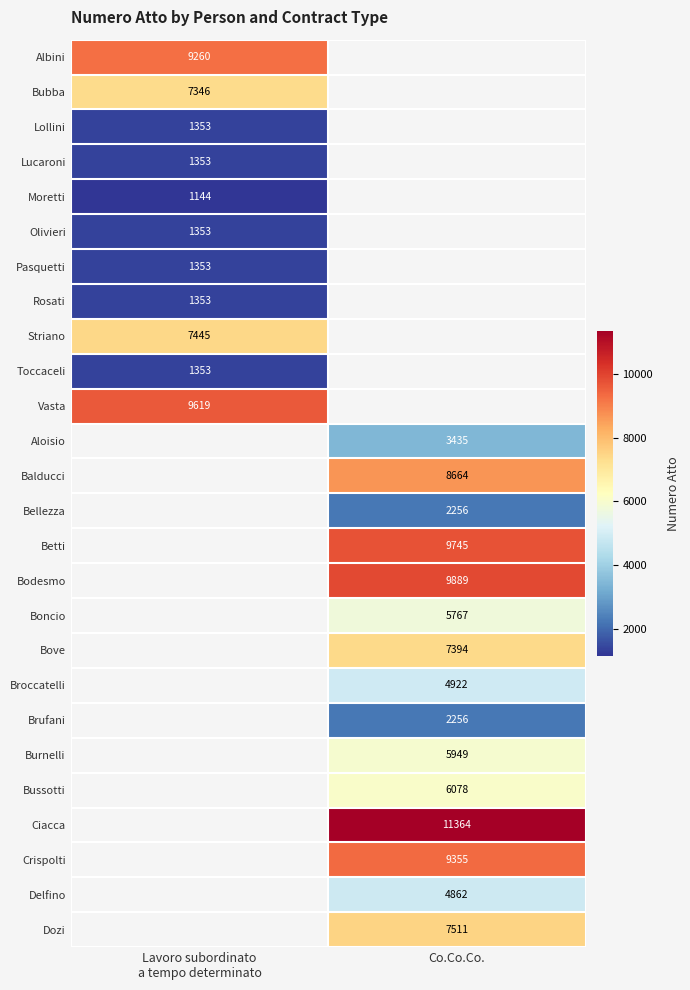

What is the greatest value displayed?

11364.0